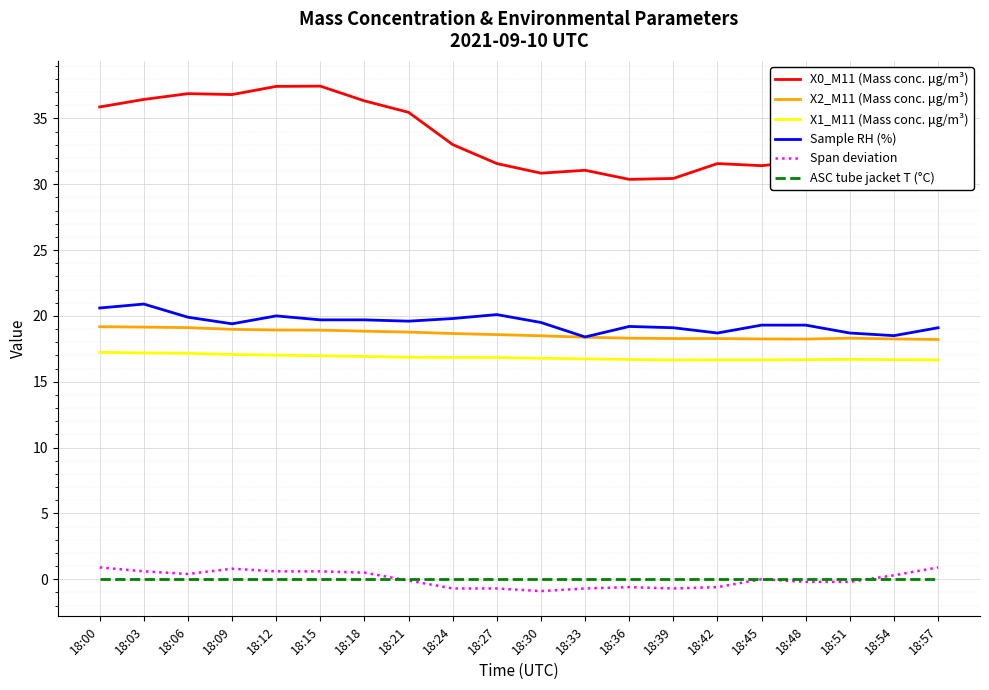

True or false: X0_M11 (Mass conc. μg/m³) and Span deviation cross at least once.

False